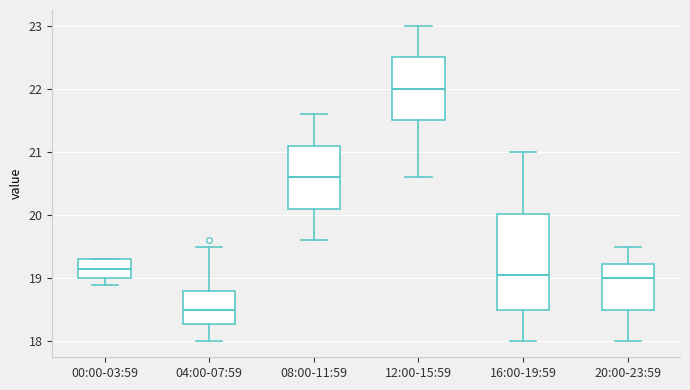

Which box has the lowest median line?

04:00-07:59